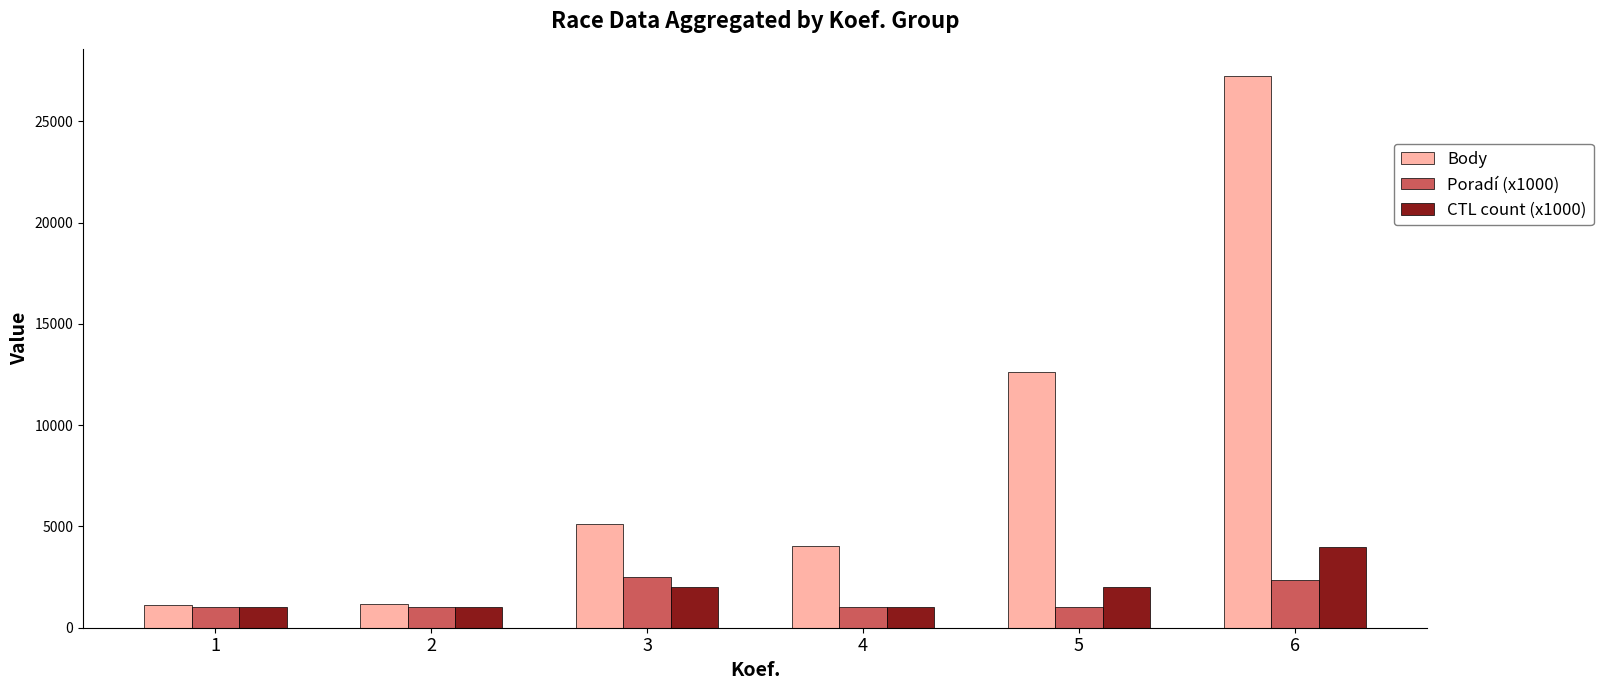

What is the total value across all series at 1?

3142